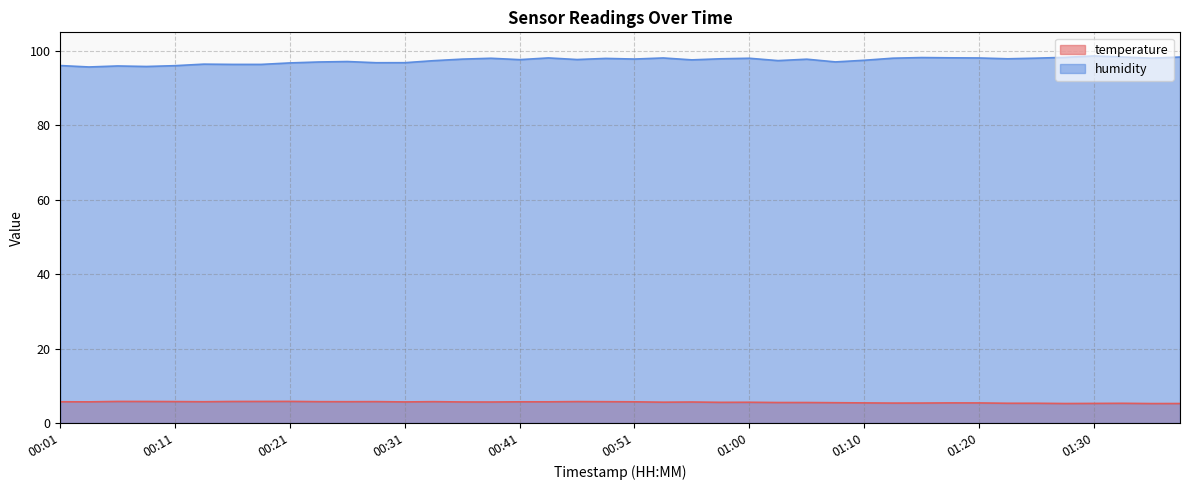

Which series changed the most between 01:30 and 01:32?

humidity